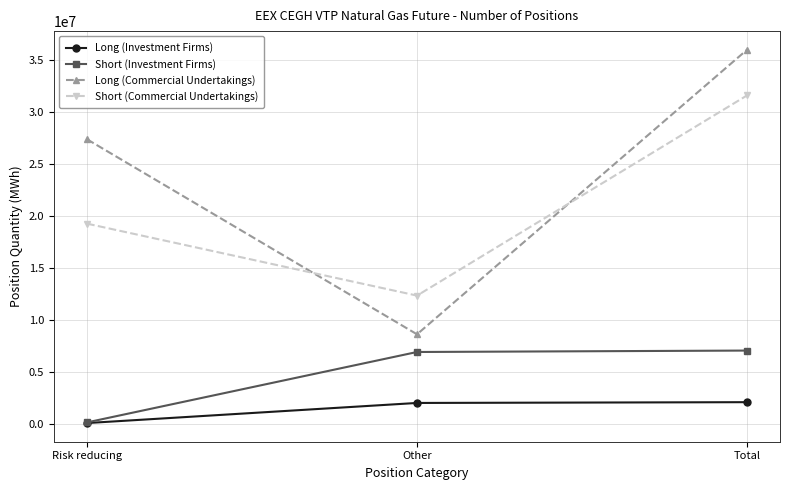

At which label does Short (Commercial Undertakings) reach its peak?

Total